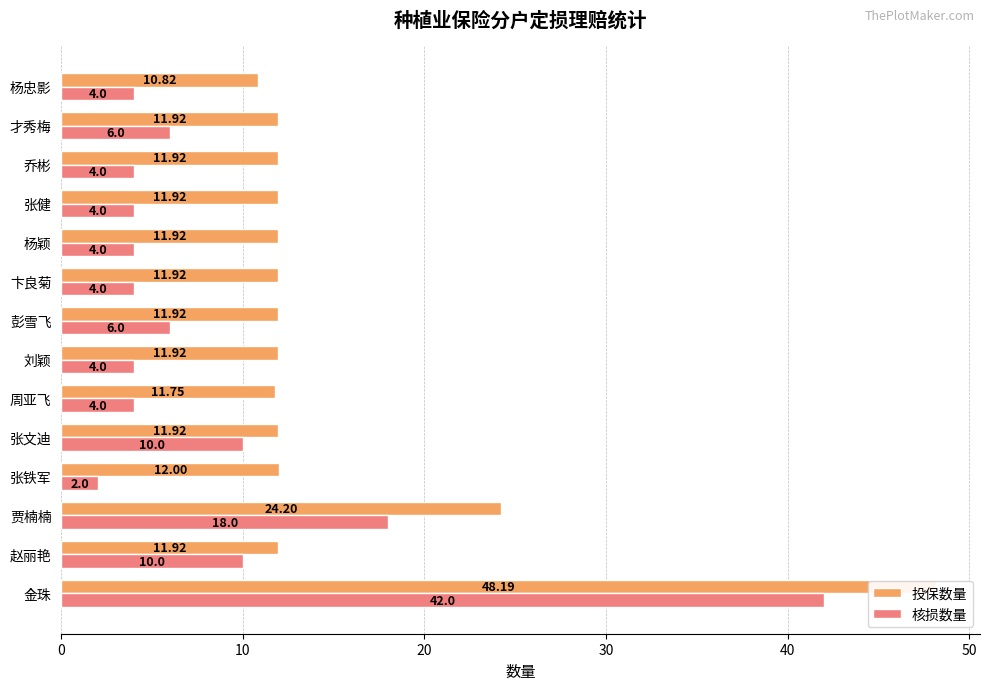

What is the sum of the 投保数量 values at 张铁军 and 张文迪?

23.9